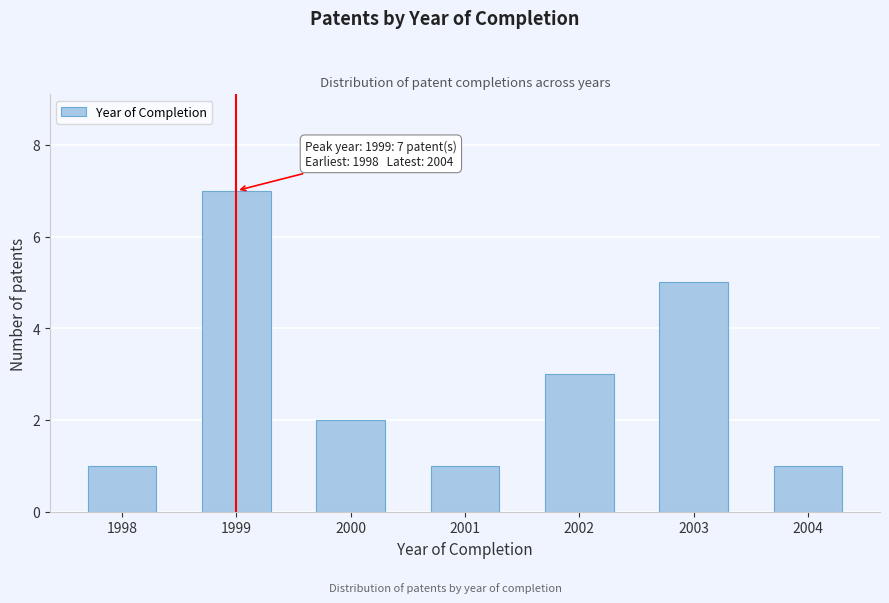

Reading left to right, list all the values displayed in this chart.

1	7	2	1	3	5	1